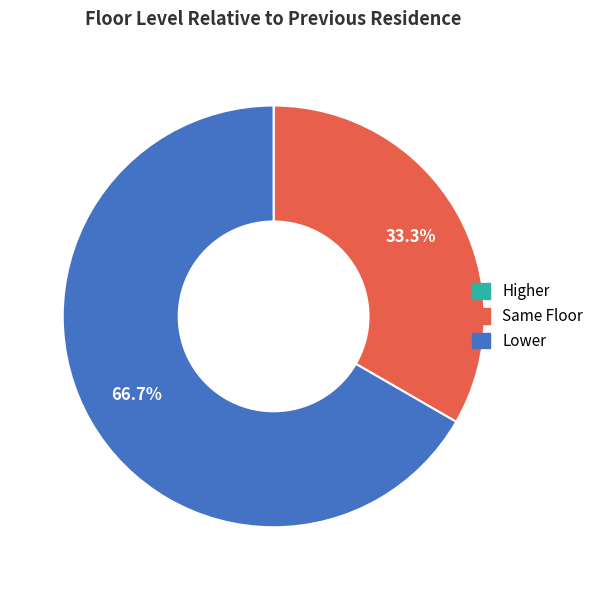

Which category has the biggest portion of the pie?

Lower